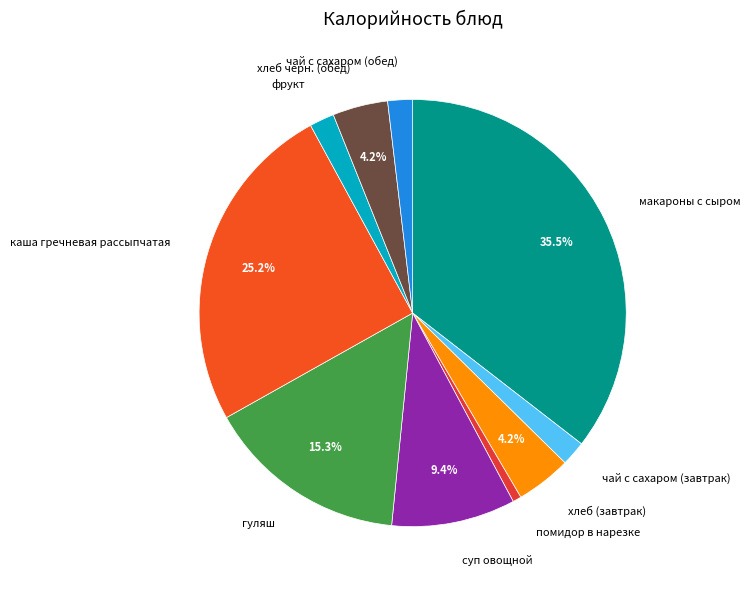

What percentage is NOT represented by макароны с сыром?

64.5%